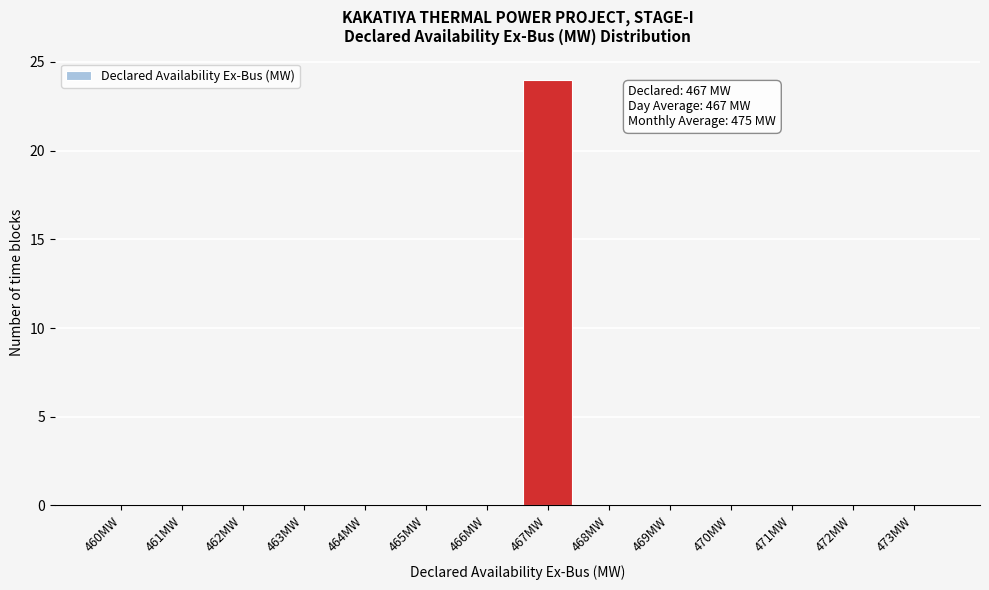

Reading left to right, transcribe all the data shown in this chart.

460MW=0	461MW=0	462MW=0	463MW=0	464MW=0	465MW=0	466MW=0	467MW=24	468MW=0	469MW=0	470MW=0	471MW=0	472MW=0	473MW=0